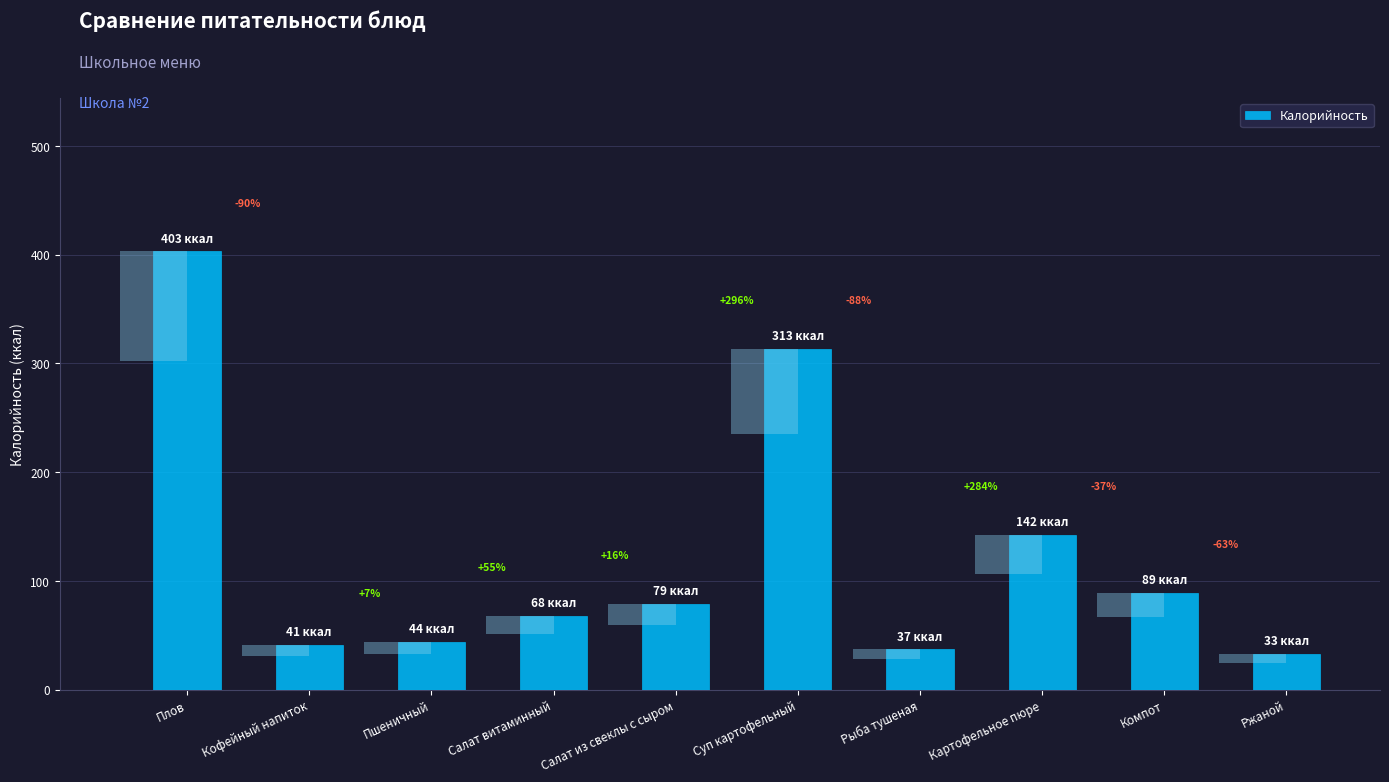

Are the bars horizontal?

No